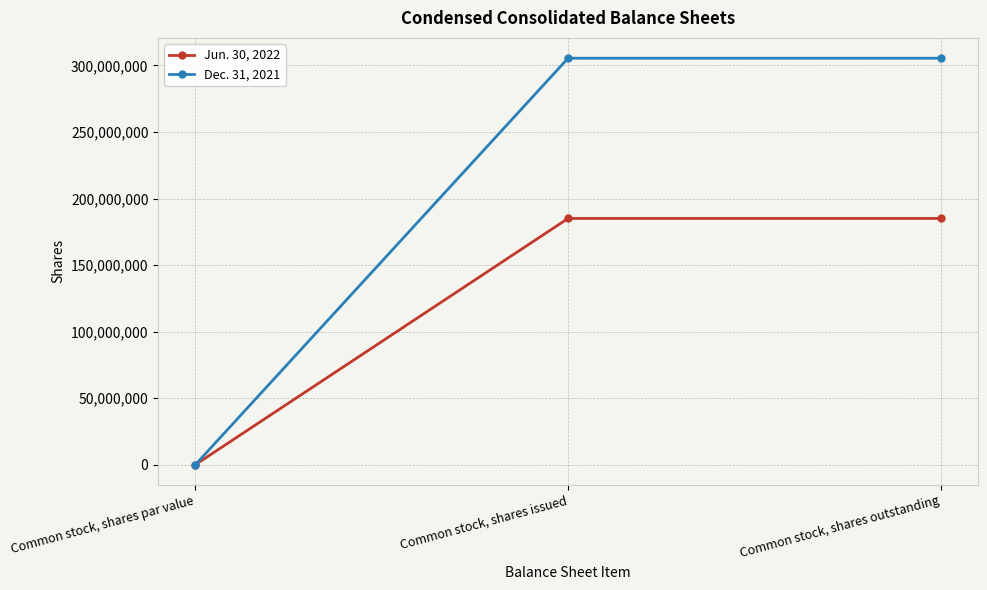

Reading left to right, extract all data points from this chart.

Jun. 30, 2022: 0	185032503	185032503
Dec. 31, 2021: 0	305451498	305451498